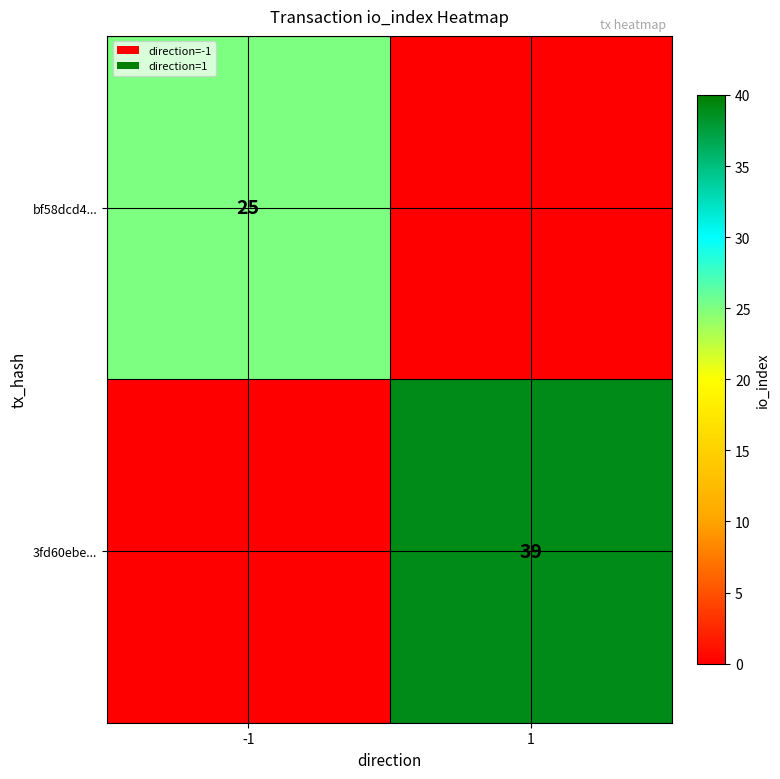

True or false: bf58dcd4... has a value of 5 at -1.

False